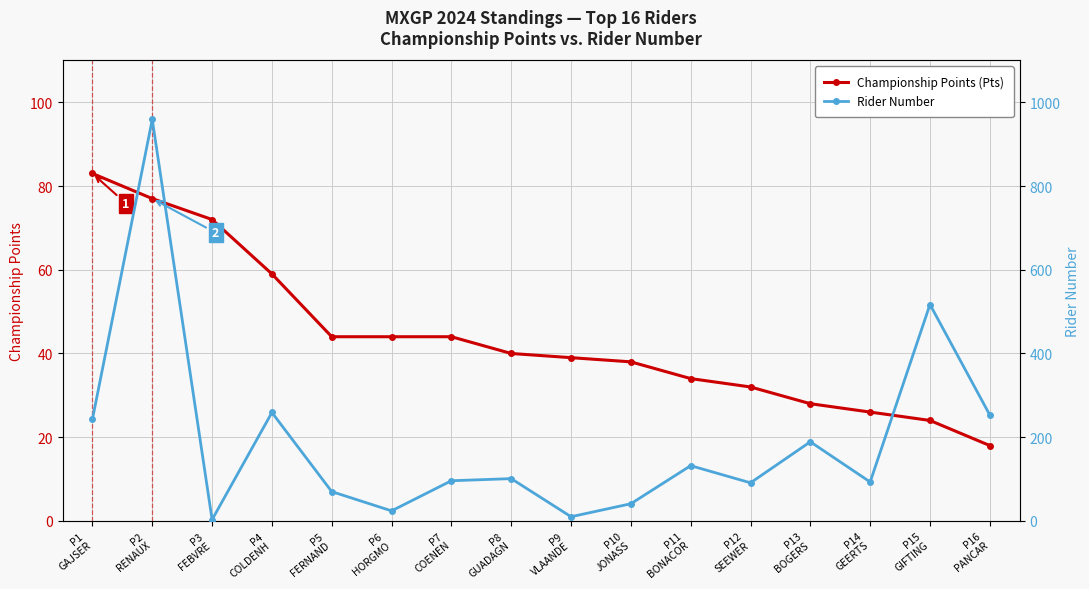

Which series has the largest range (max minus min)?

Rider Number